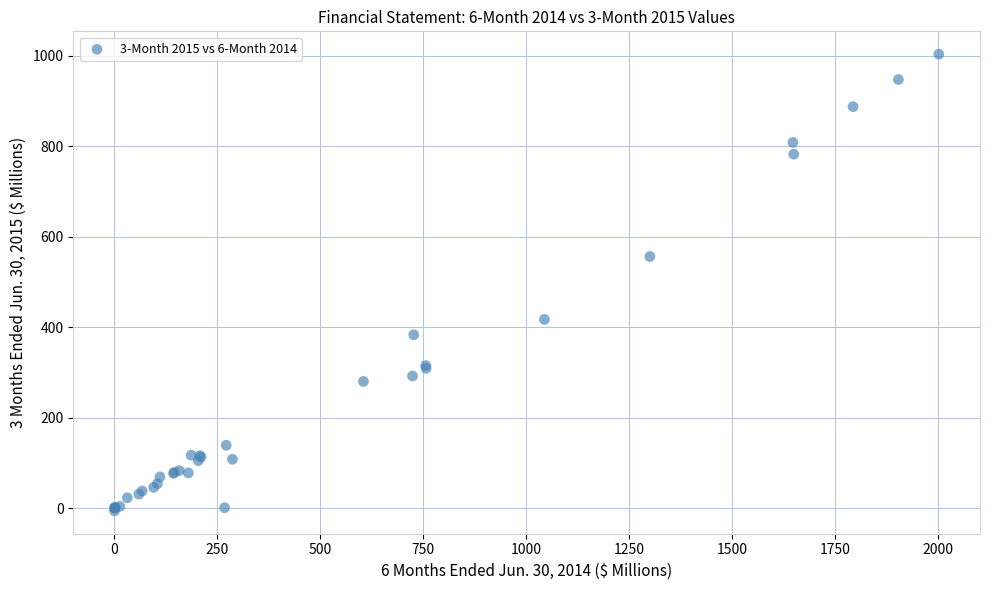

What Y value in the scatter plot is closest to 498?

556.0